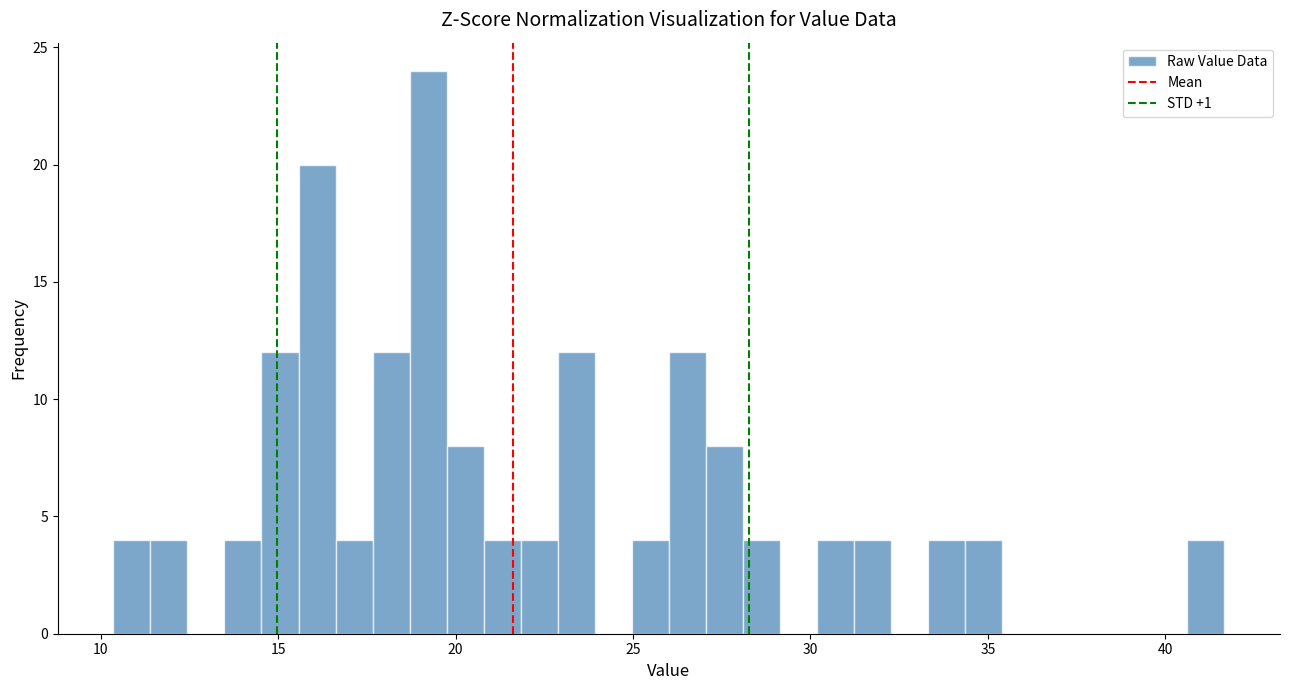

Read against the x-axis, roughly where is the centre of the tallest bar?

19.0